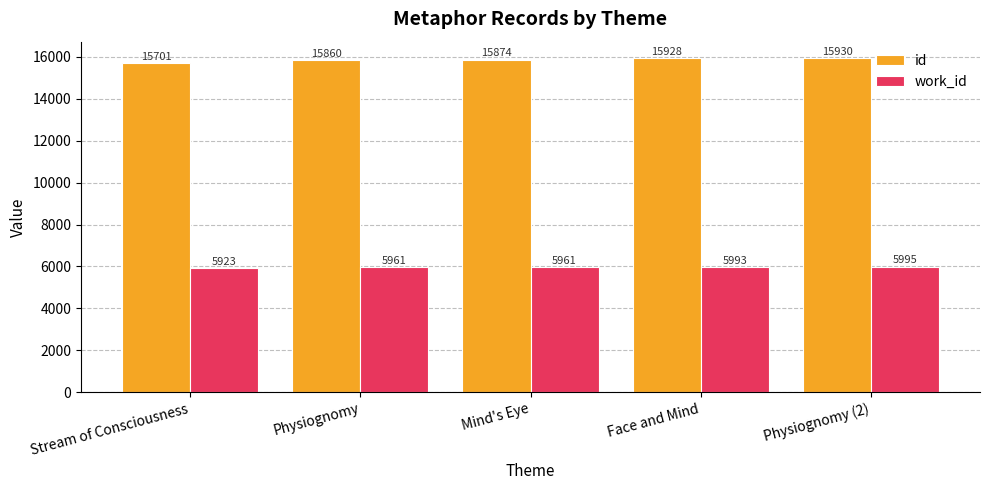

What is the maximum value shown in the chart?

15930